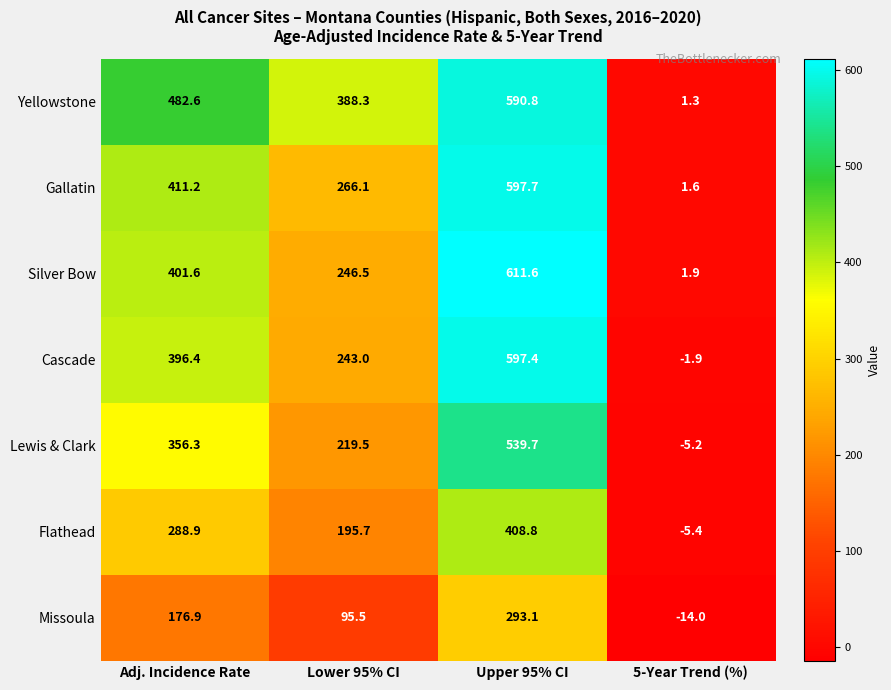

Read the Lewis & Clark value at 5-Year Trend (%).

-5.2